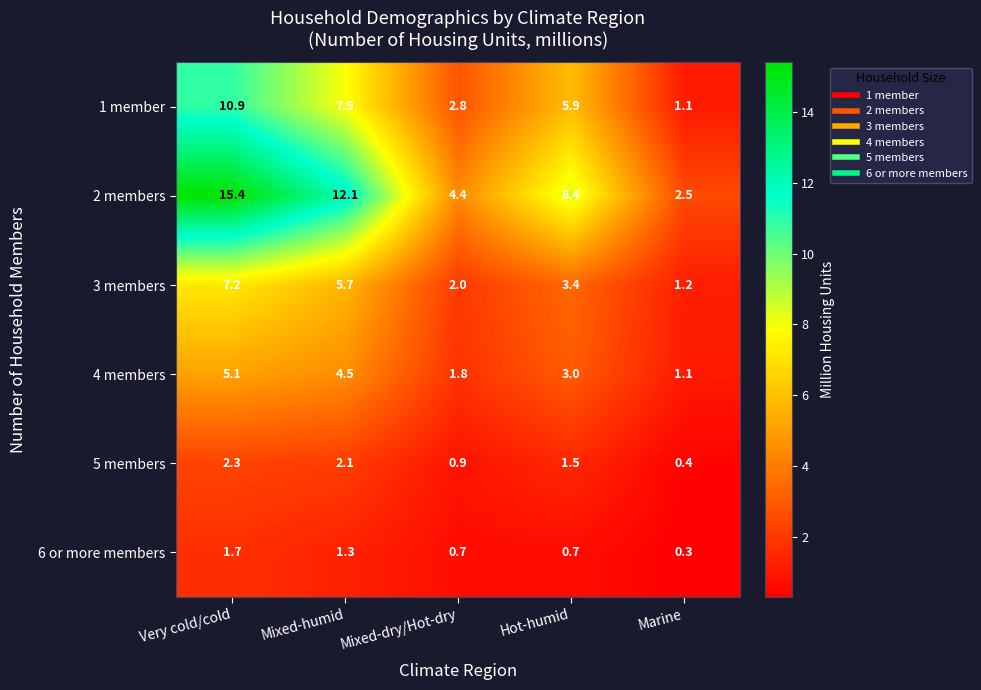

Where is 4 members nearest to the value 3?

Hot-humid